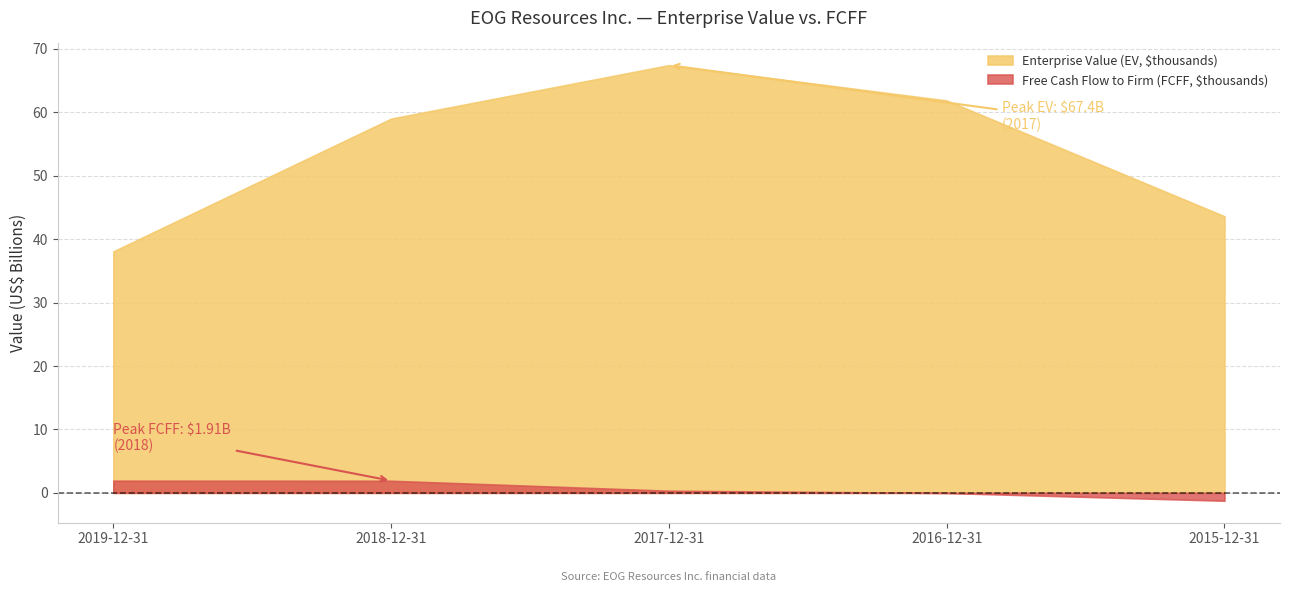

At which label does Free Cash Flow to Firm (FCFF, $thousands) first exceed 330303?

2019-12-31